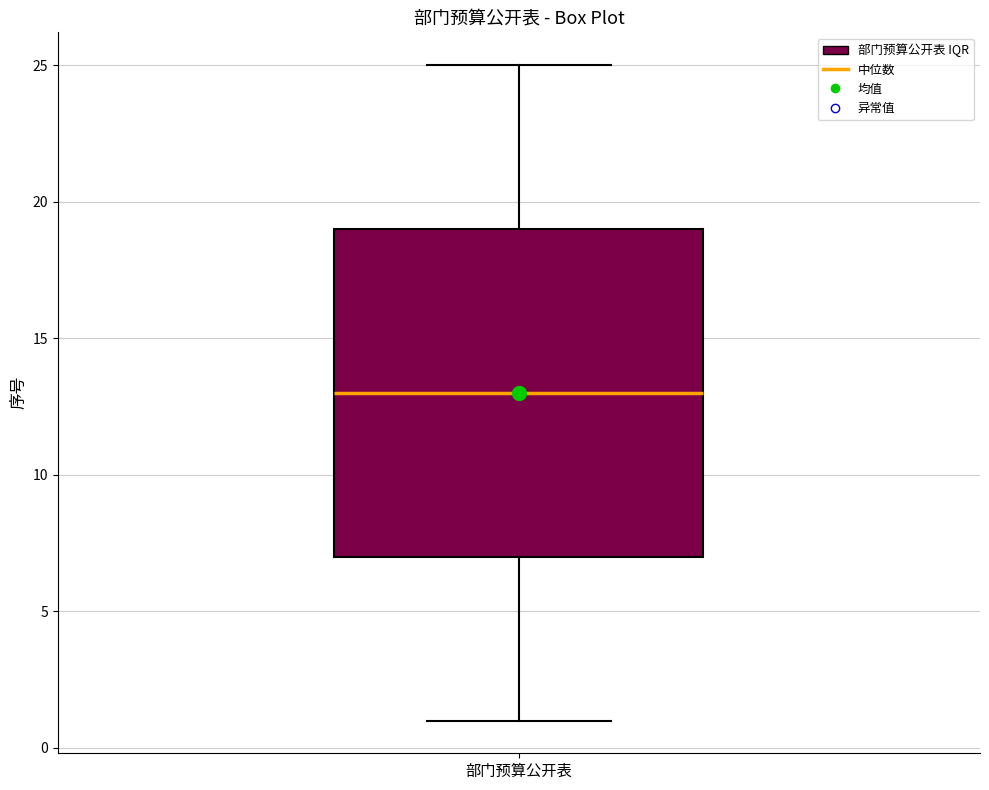

Where is the lower edge of the box for 部门预算公开表 on the y-axis? The values are not printed on the chart, so give them approximately, as read against the axis.

7